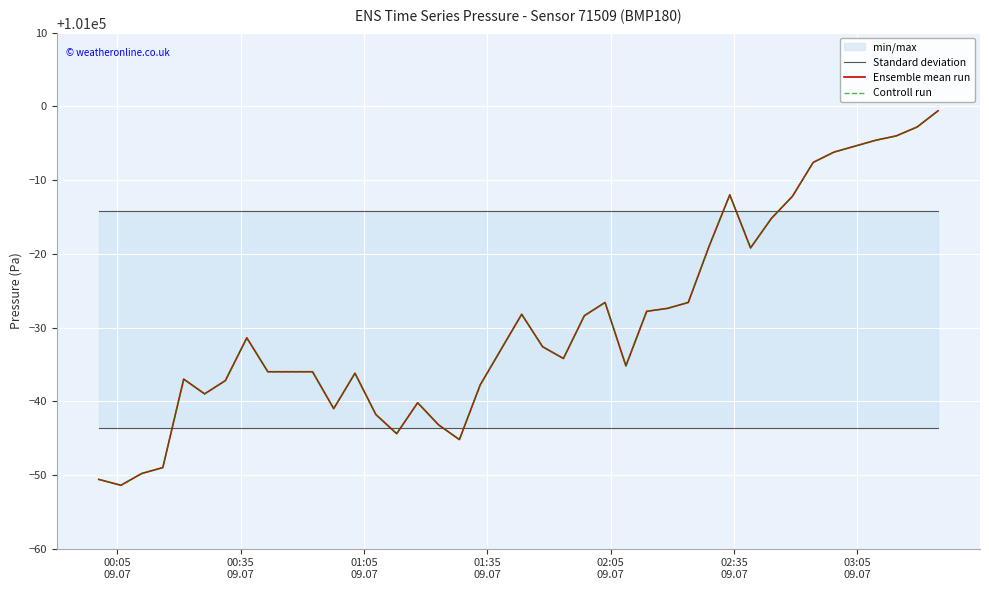

True or false: Controll run and Ensemble mean run cross at least once.

False